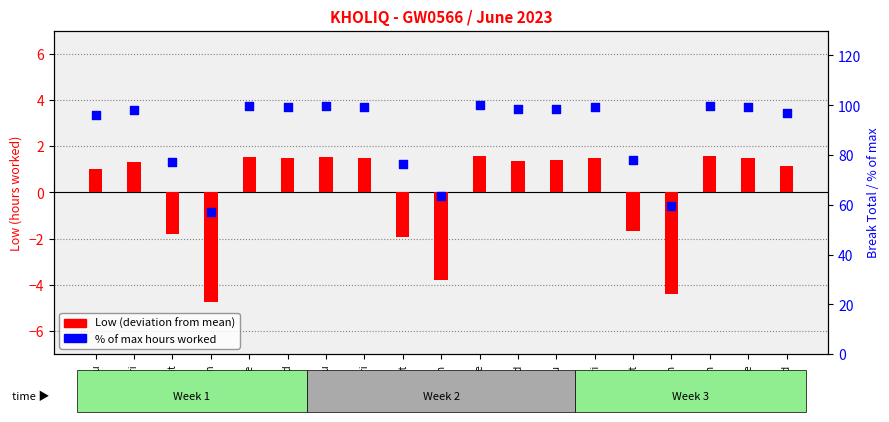

What is the total value across all series at 18-Sun?

55.1